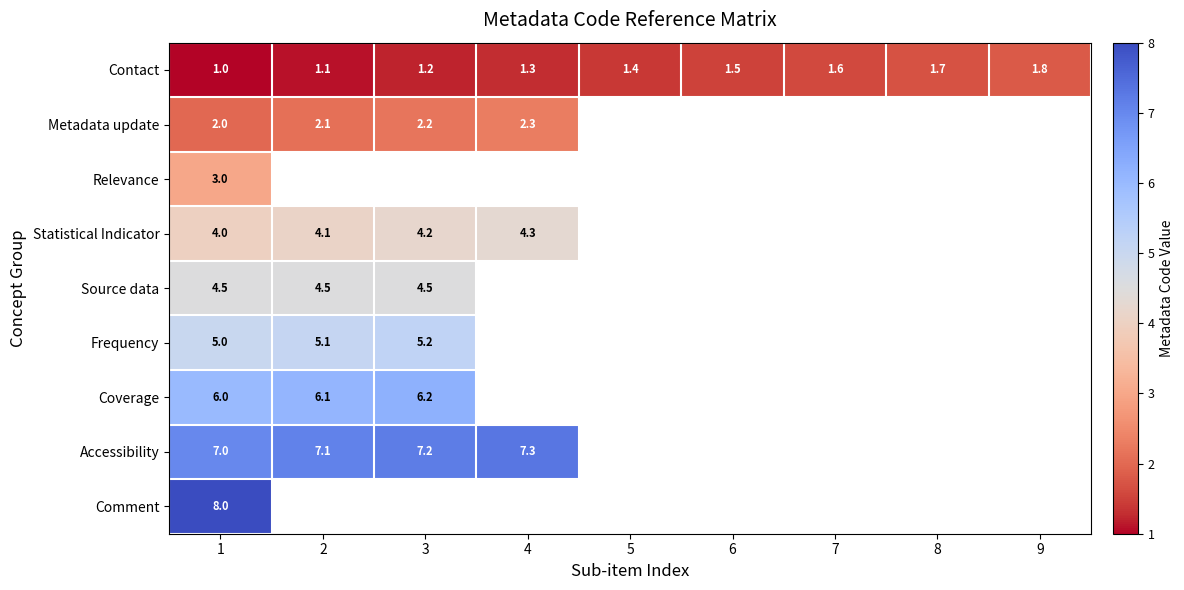

Which category has the lowest value across all series?

1